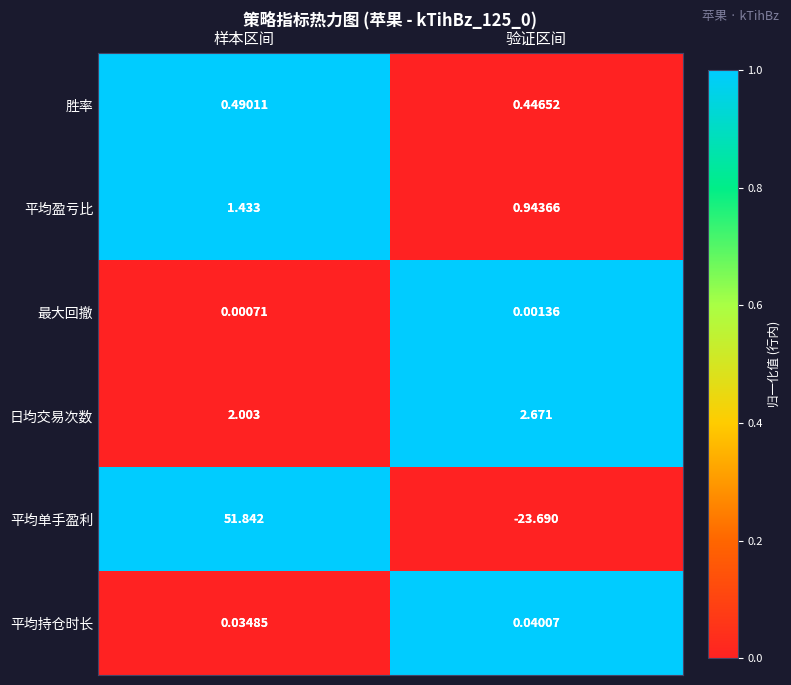

Which series has the largest range (max minus min)?

平均单手盈利